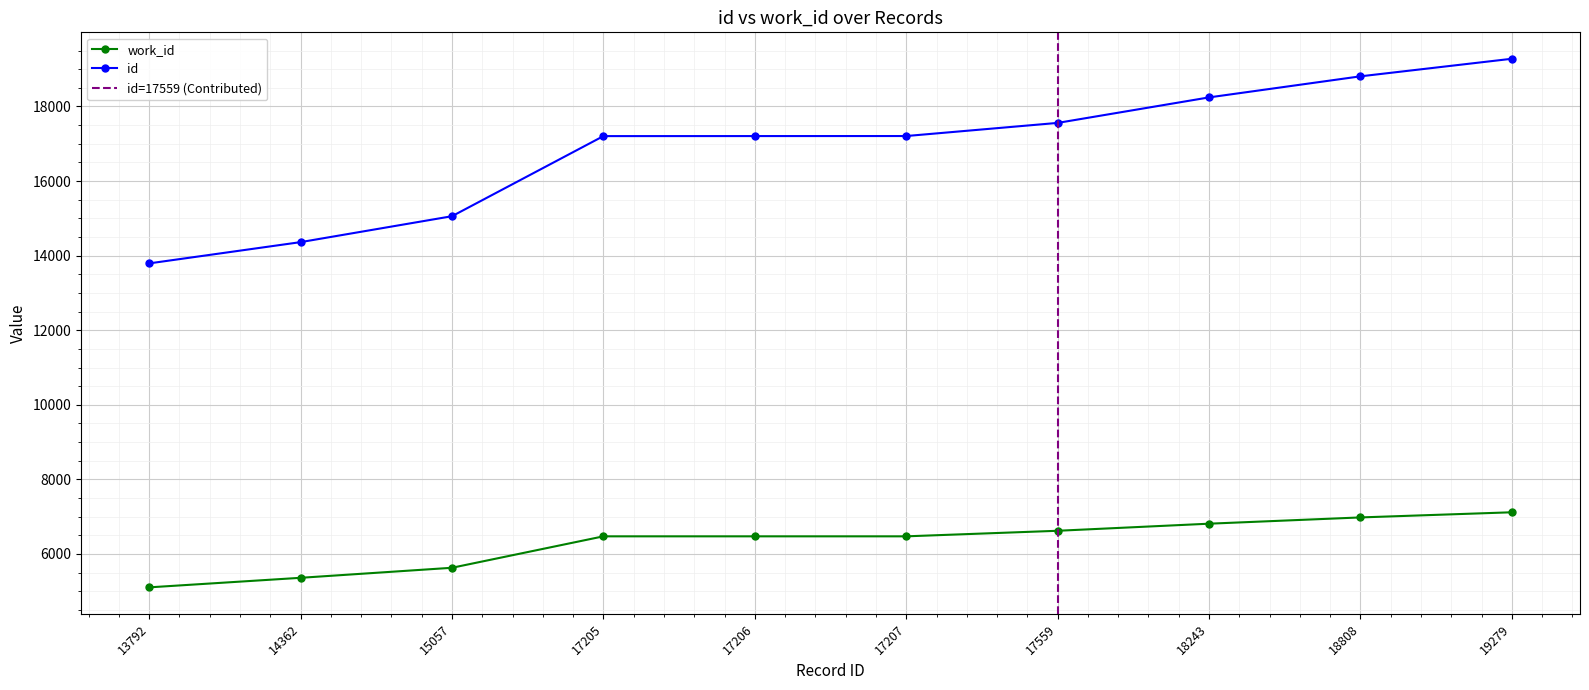

Is the value of id at 19279 greater than the value of work_id at 17205?

Yes